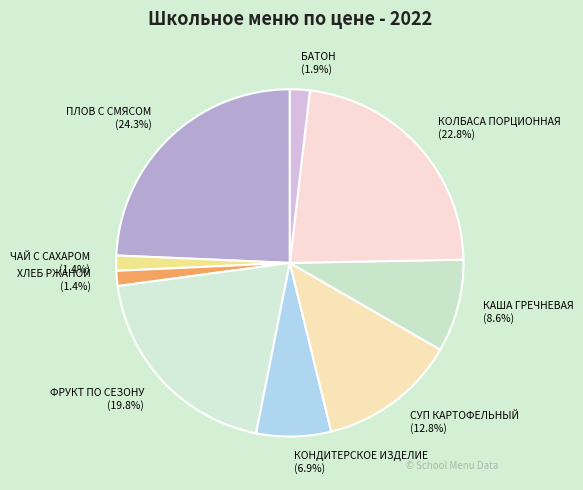

Between БАТОН and ПЛОВ С СМЯСОМ, which is larger?

ПЛОВ С СМЯСОМ